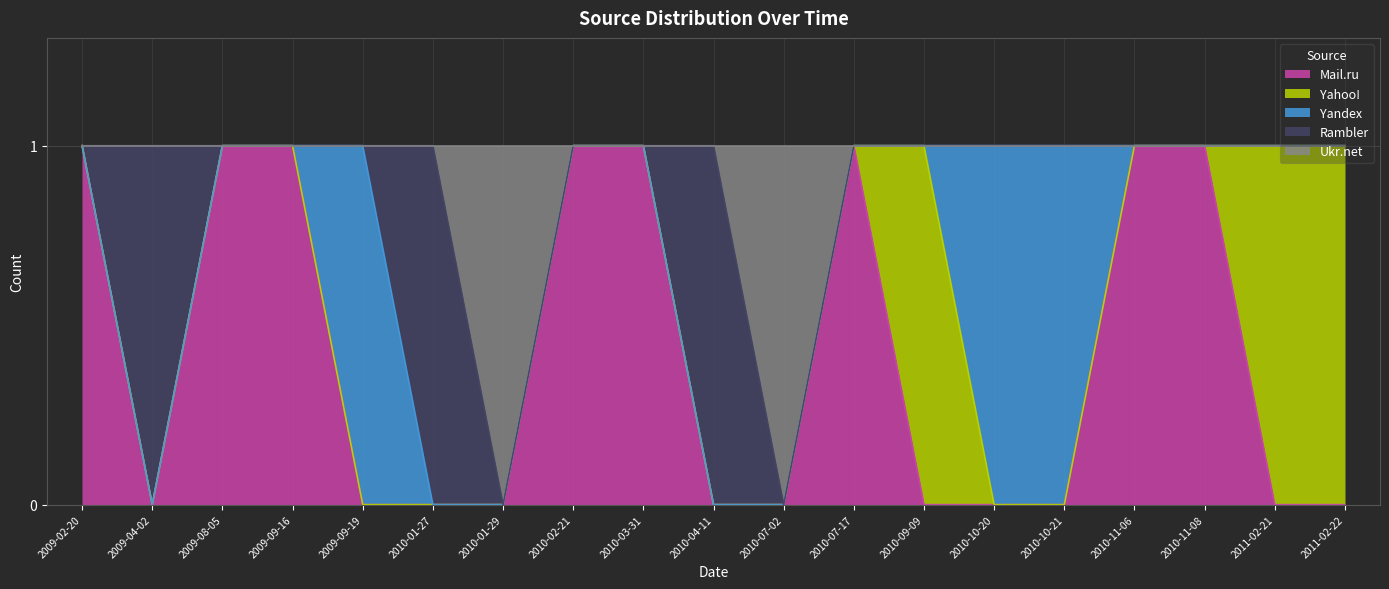

Rank the series at 2011-02-21 from lowest to highest value.

Mail.ru, Yandex, Rambler, Ukr.net, Yahoo!